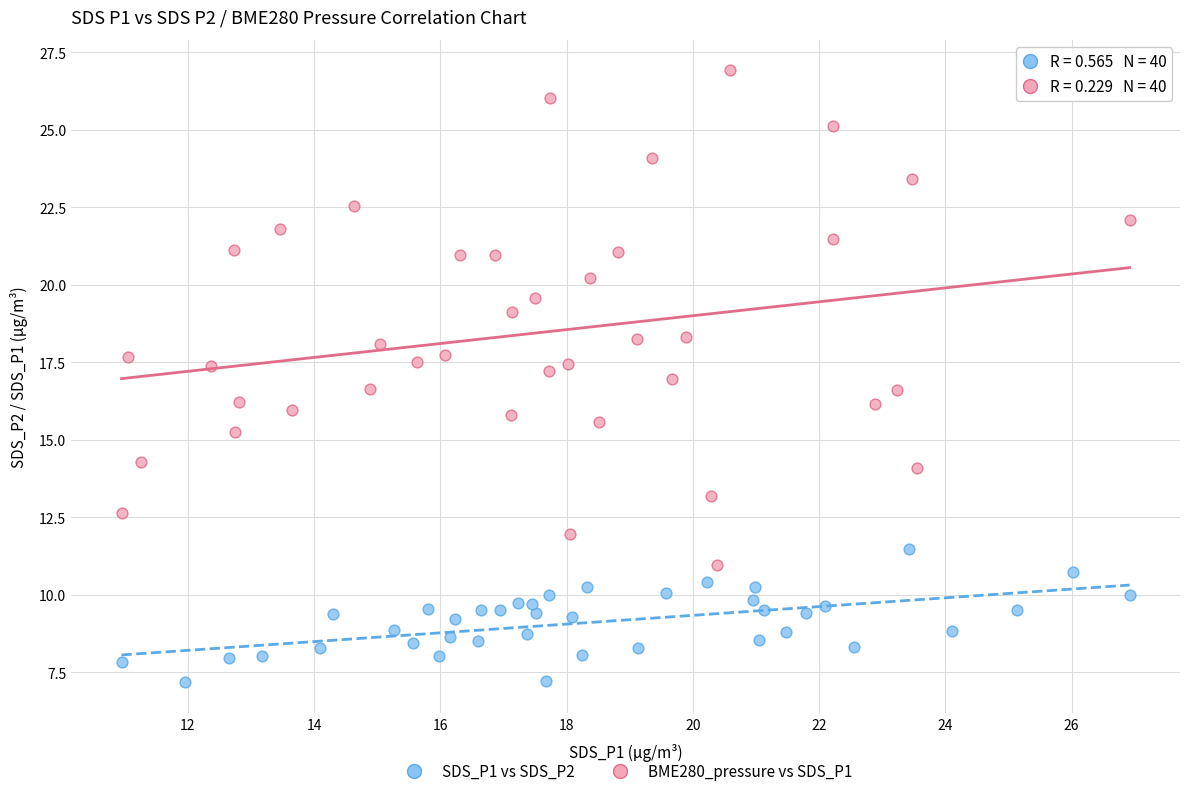

What are all the series names shown in the legend?

SDS_P1 vs SDS_P2, BME280_pressure vs SDS_P1